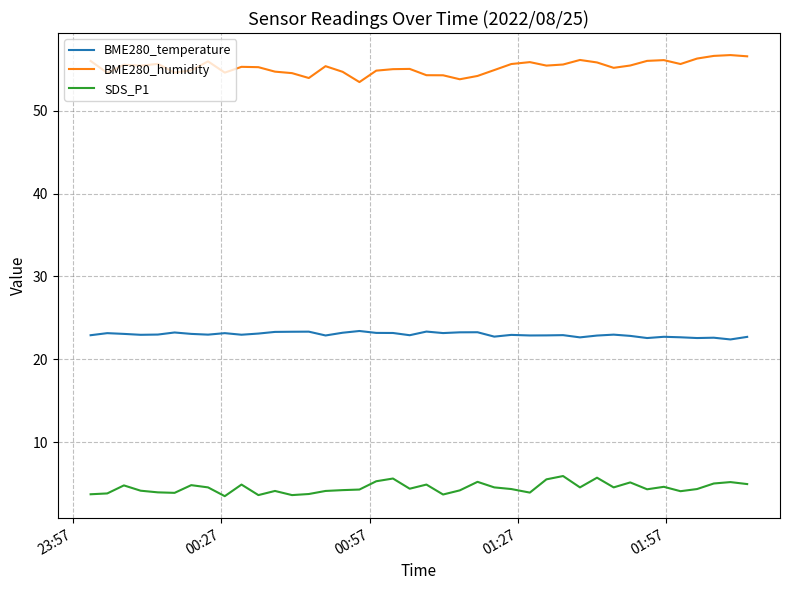

Which series has the largest total across all categories?

BME280_humidity